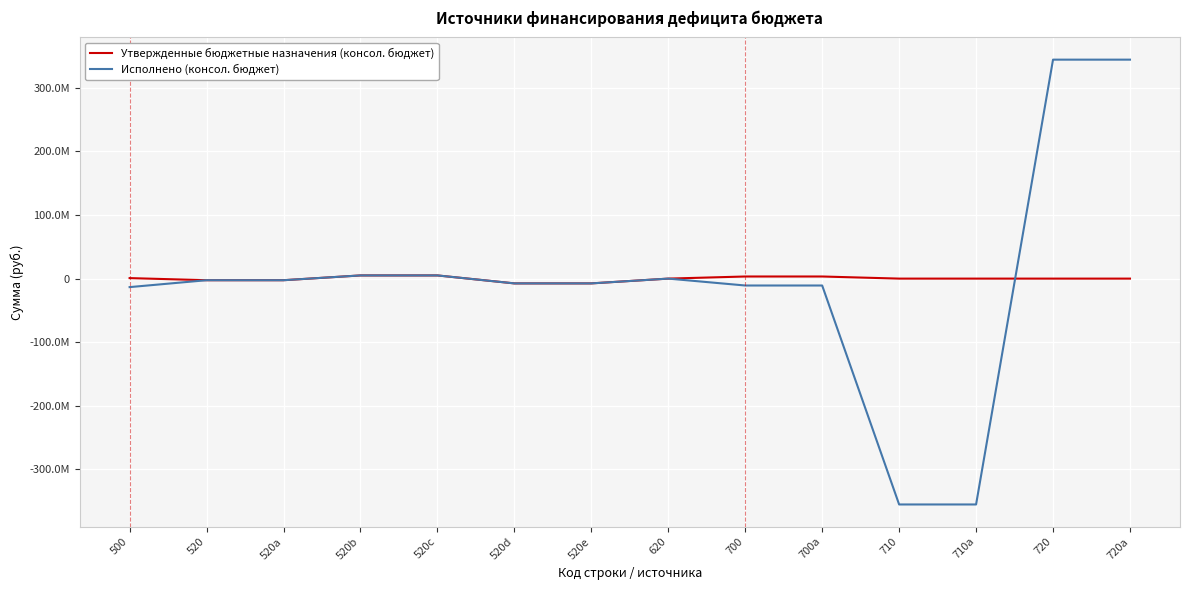

Where is Исполнено (консол. бюджет) nearest to the value -5421432?

520d